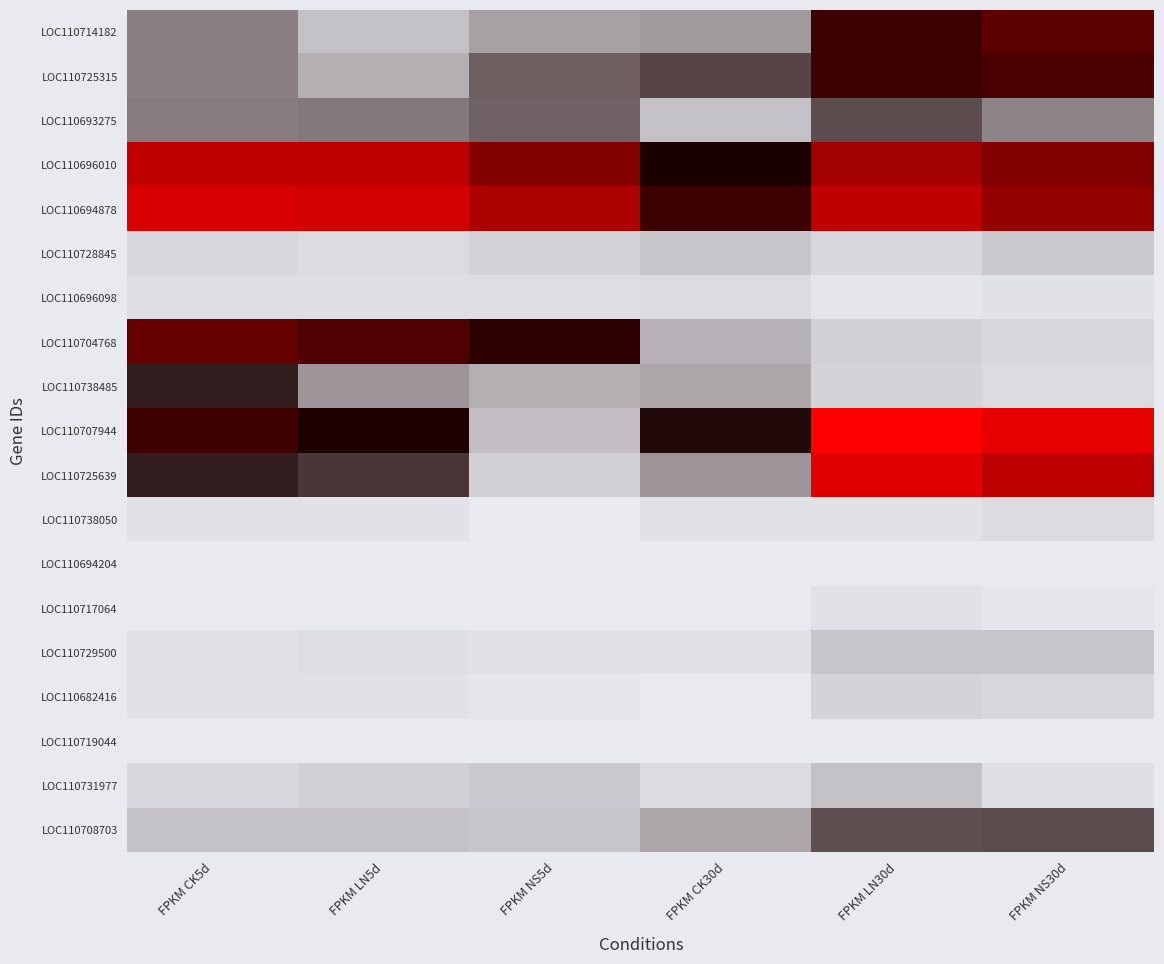

Reading left to right, transcribe all the data shown in this chart.

LOC110714182: FPKM CK5d=92.2	FPKM LN5d=37.2	FPKM NS5d=64.0	FPKM CK30d=69.1	FPKM LN30d=263.7	FPKM NS30d=316.8
LOC110725315: FPKM CK5d=91.6	FPKM LN5d=50.0	FPKM NS5d=119.9	FPKM CK30d=140.1	FPKM LN30d=259.6	FPKM NS30d=285.2
LOC110693275: FPKM CK5d=94.8	FPKM LN5d=98.1	FPKM NS5d=116.0	FPKM CK30d=34.9	FPKM LN30d=135.1	FPKM NS30d=89.3
LOC110696010: FPKM CK5d=563.1	FPKM LN5d=547.3	FPKM NS5d=387.8	FPKM CK30d=198.9	FPKM LN30d=474.3	FPKM NS30d=384.2
LOC110694878: FPKM CK5d=643.7	FPKM LN5d=625.6	FPKM NS5d=500.5	FPKM CK30d=259.8	FPKM LN30d=561.2	FPKM NS30d=418.9
LOC110728845: FPKM CK5d=15.7	FPKM LN5d=14.9	FPKM NS5d=21.7	FPKM CK30d=33.3	FPKM LN30d=15.9	FPKM NS30d=28.5
LOC110696098: FPKM CK5d=9.5	FPKM LN5d=9.7	FPKM NS5d=12.0	FPKM CK30d=15.5	FPKM LN30d=5.6	FPKM NS30d=7.5
LOC110704768: FPKM CK5d=333.0	FPKM LN5d=292.3	FPKM NS5d=235.4	FPKM CK30d=47.7	FPKM LN30d=22.5	FPKM NS30d=18.0
LOC110738485: FPKM CK5d=175.4	FPKM LN5d=72.9	FPKM NS5d=52.7	FPKM CK30d=58.0	FPKM LN30d=19.9	FPKM NS30d=13.5
LOC110707944: FPKM CK5d=266.0	FPKM LN5d=208.6	FPKM NS5d=39.1	FPKM CK30d=190.9	FPKM LN30d=794.2	FPKM NS30d=695.9
LOC110725639: FPKM CK5d=174.9	FPKM LN5d=154.0	FPKM NS5d=24.8	FPKM CK30d=72.6	FPKM LN30d=675.0	FPKM NS30d=547.2
LOC110738050: FPKM CK5d=7.7	FPKM LN5d=9.0	FPKM NS5d=2.8	FPKM CK30d=7.2	FPKM LN30d=8.9	FPKM NS30d=13.6
LOC110694204: FPKM CK5d=0.4	FPKM LN5d=0.3	FPKM NS5d=0.1	FPKM CK30d=0.2	FPKM LN30d=0.2	FPKM NS30d=0.4
LOC110717064: FPKM CK5d=1.5	FPKM LN5d=1.2	FPKM NS5d=1.1	FPKM CK30d=2.0	FPKM LN30d=8.1	FPKM NS30d=3.9
LOC110729500: FPKM CK5d=6.4	FPKM LN5d=9.9	FPKM NS5d=7.5	FPKM CK30d=9.3	FPKM LN30d=33.4	FPKM NS30d=32.1
LOC110682416: FPKM CK5d=7.8	FPKM LN5d=8.4	FPKM NS5d=6.1	FPKM CK30d=1.6	FPKM LN30d=19.9	FPKM NS30d=15.9
LOC110719044: FPKM CK5d=0.1	FPKM LN5d=0.2	FPKM NS5d=0.1	FPKM CK30d=1.4	FPKM LN30d=0.1	FPKM NS30d=0.0
LOC110731977: FPKM CK5d=16.5	FPKM LN5d=22.8	FPKM NS5d=29.2	FPKM CK30d=13.5	FPKM LN30d=37.0	FPKM NS30d=12.1
LOC110708703: FPKM CK5d=35.3	FPKM LN5d=35.3	FPKM NS5d=32.3	FPKM CK30d=57.2	FPKM LN30d=132.3	FPKM NS30d=133.8